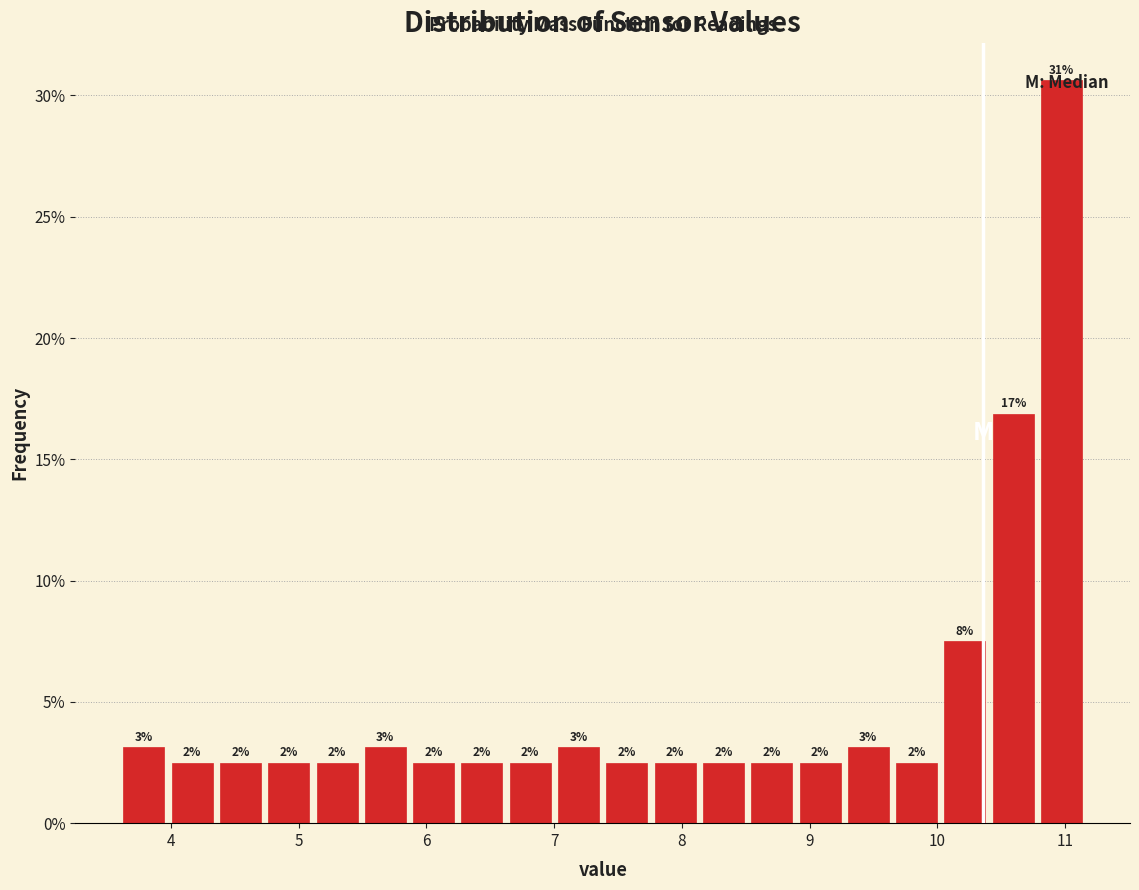

Around what value on the x-axis is the tallest bar? Give the approximate position of its centre, as read against the axis.

11.0